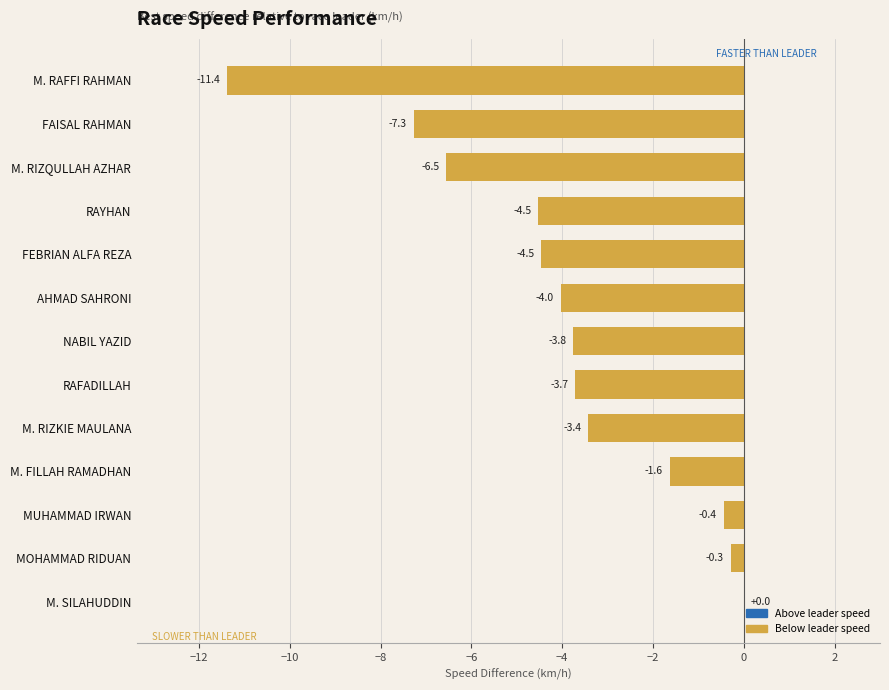

What is the approximate value at M. RIZQULLAH AZHAR?

-6.5